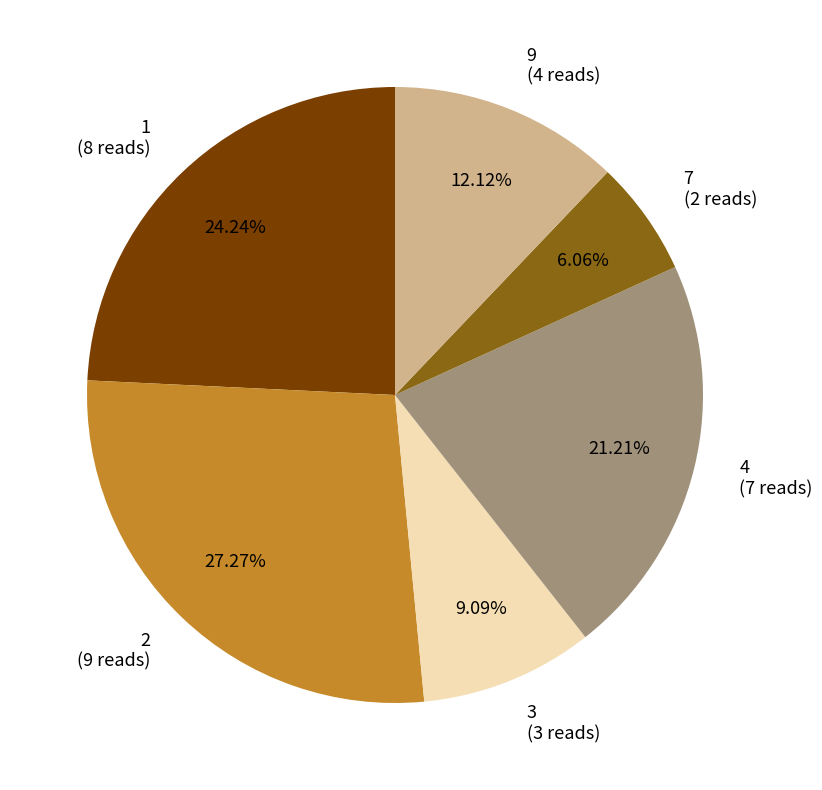

Rank the categories by value from lowest to highest.

7, 3, 9, 4, 1, 2